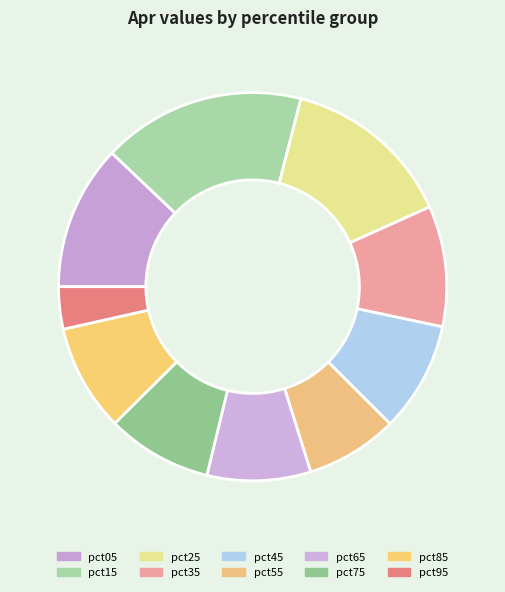

To the nearest percent, what portion does pct65 represent?

9%